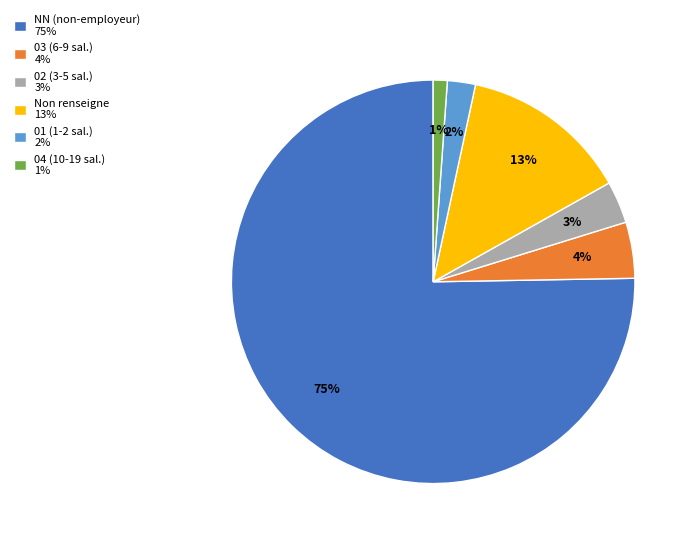

Combined, do 03 (6-9 sal.) 4% and 02 (3-5 sal.) 3% account for over 50%?

No